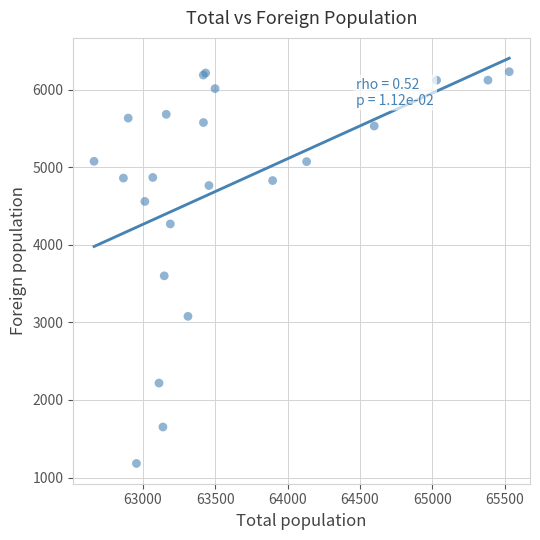

What Y value in the scatter plot is closest to 3706?

3600